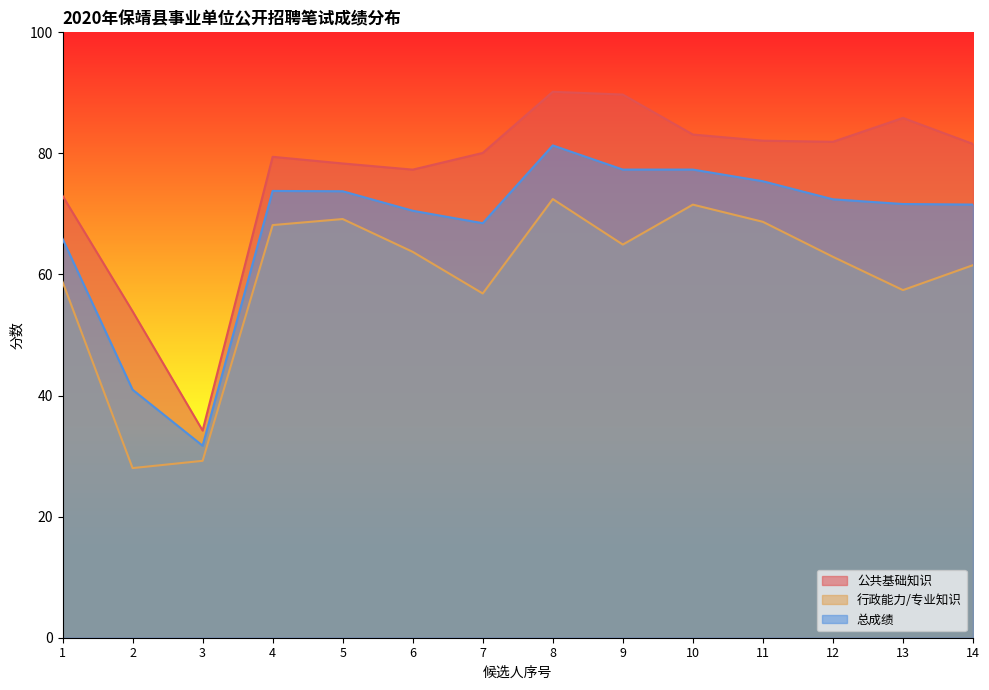

How many values in the 公共基础知识 series exceed 81?

7